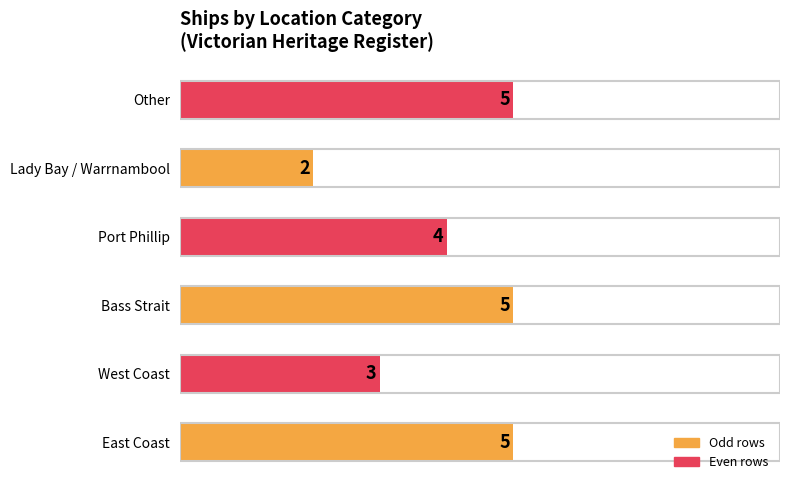

What is the difference between the maximum and minimum values?

3